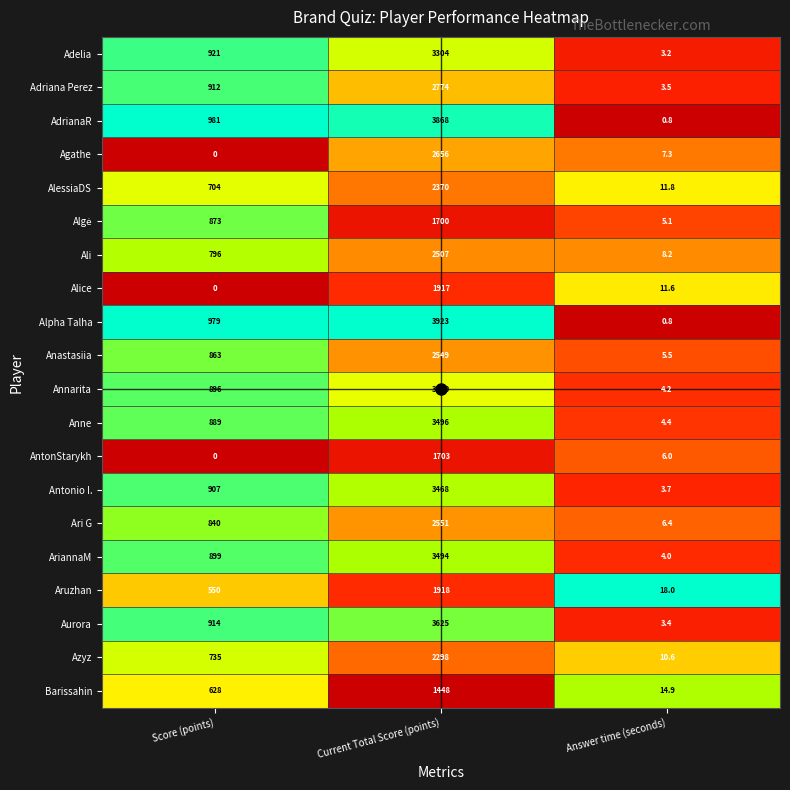

True or false: Adelia has a value of 1.1 at Answer time (seconds).

False